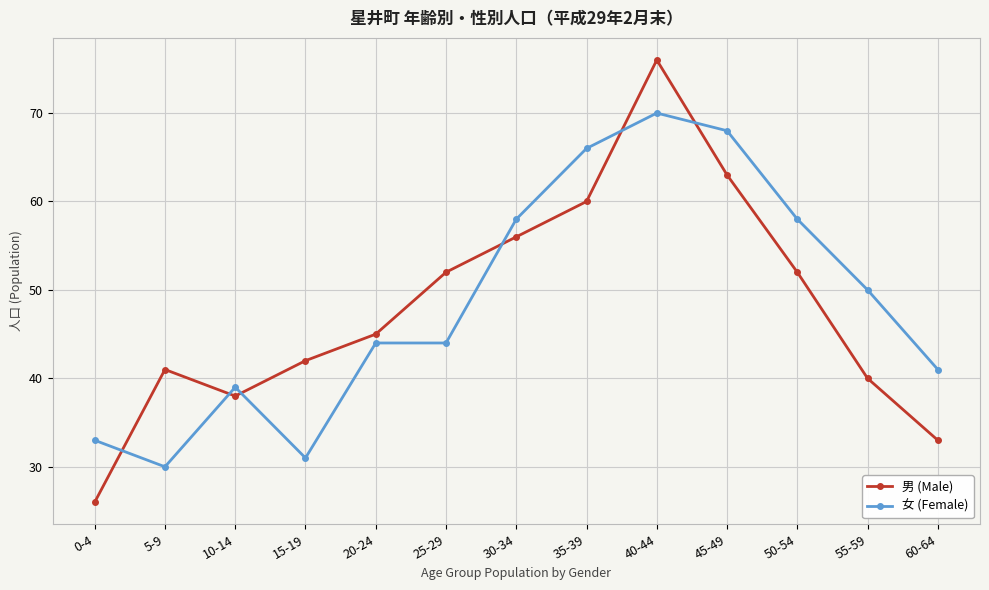

At which label does 男 (Male) reach its minimum?

0-4